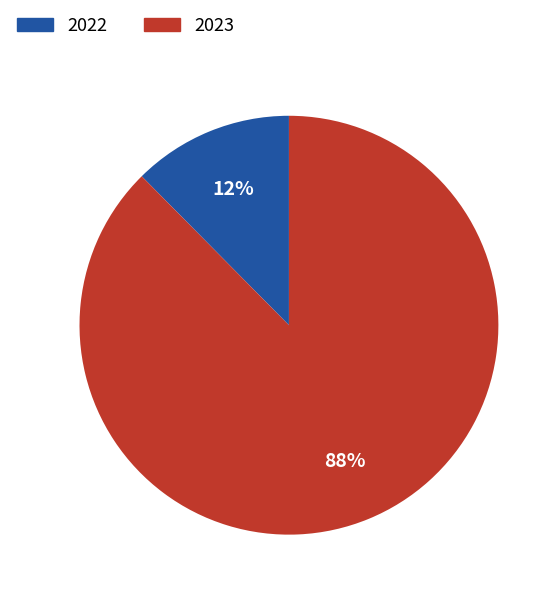

Is it true that 2023 is 88% of the pie?

True